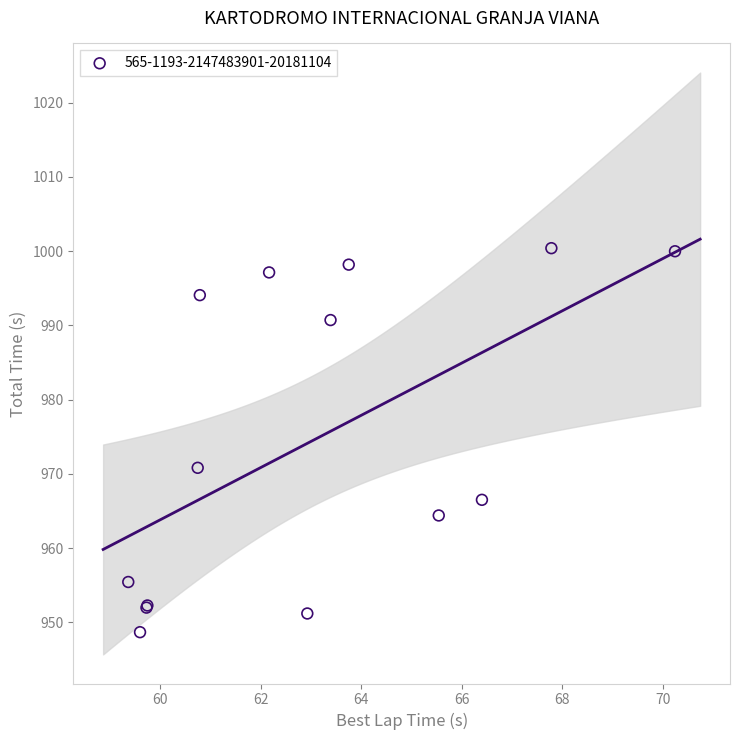

What Y value in the scatter plot is closest to 974?

970.8